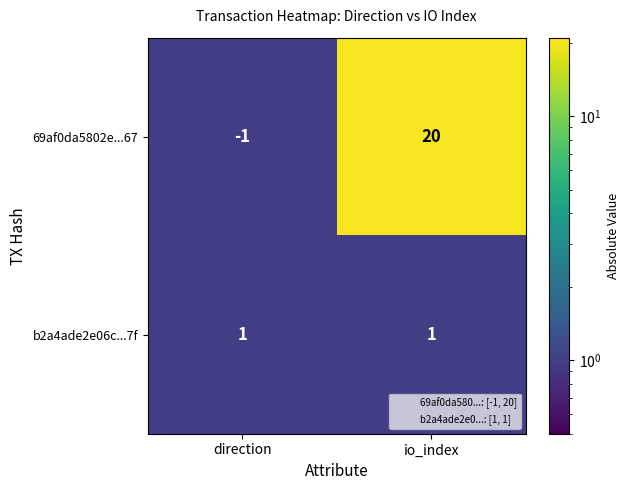

List the series in order of their peak value, highest first.

69af0da5802e...67, b2a4ade2e06c...7f